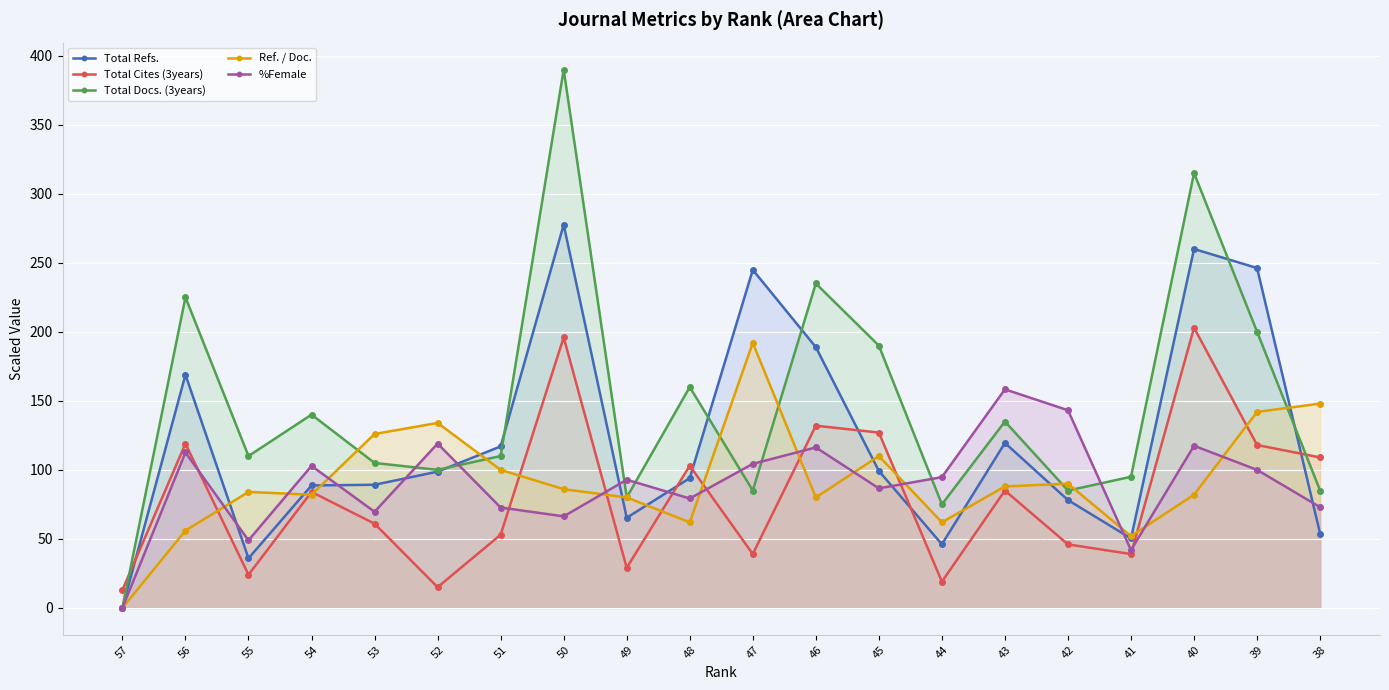

Where is the first local minimum for Ref. / Doc.?

54